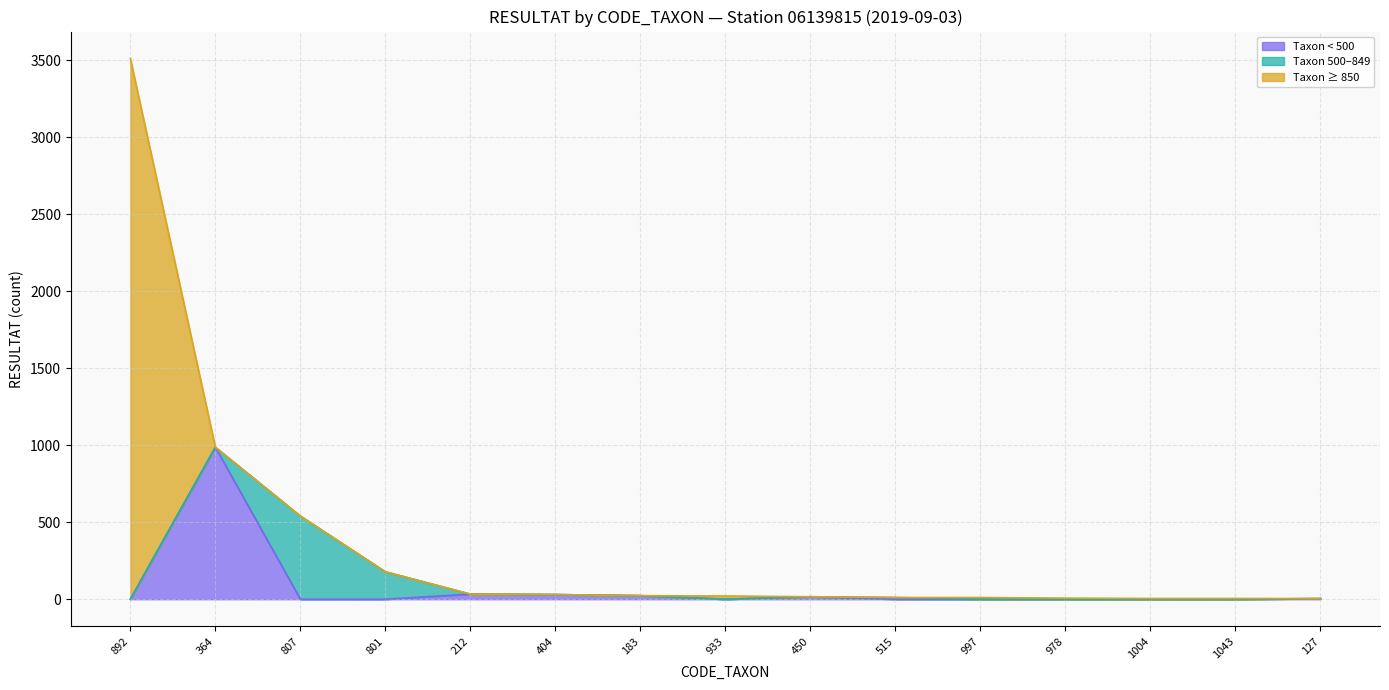

Which category has the highest value in the Taxon < 500 series?

364